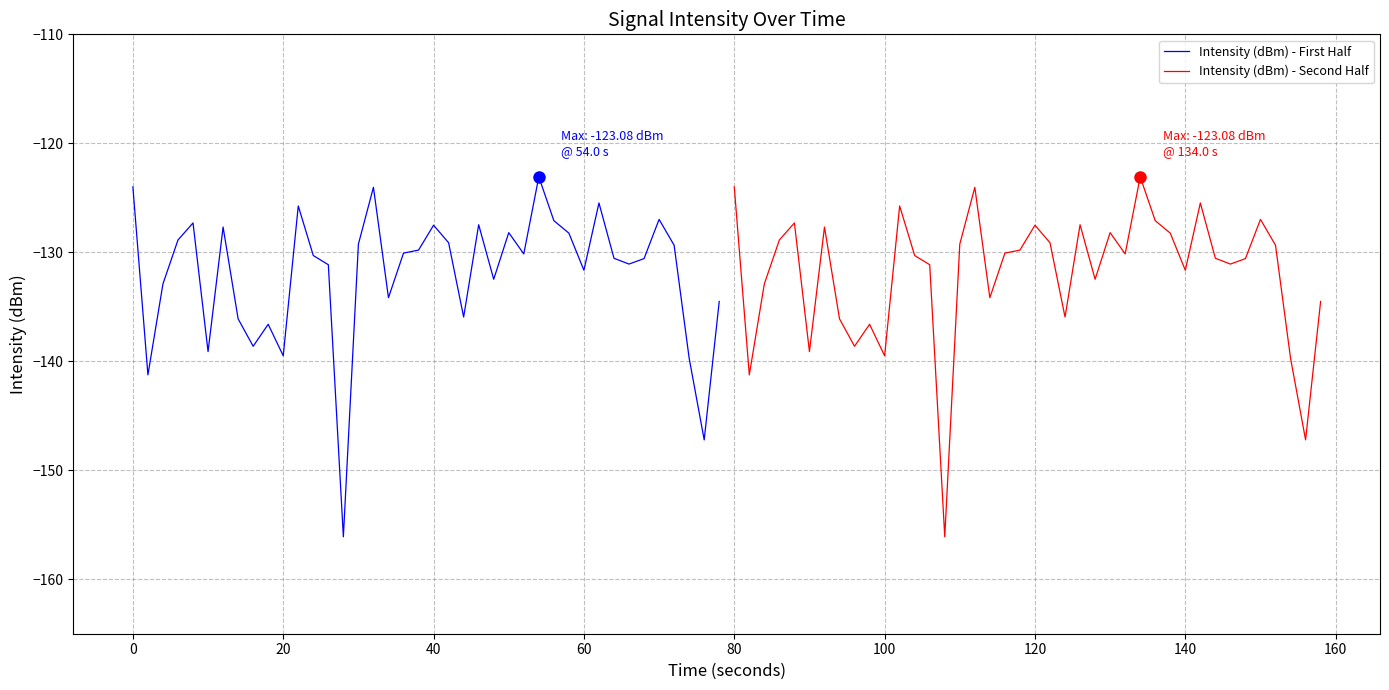

Which series has the largest total across all categories?

Intensity (dBm) - First Half